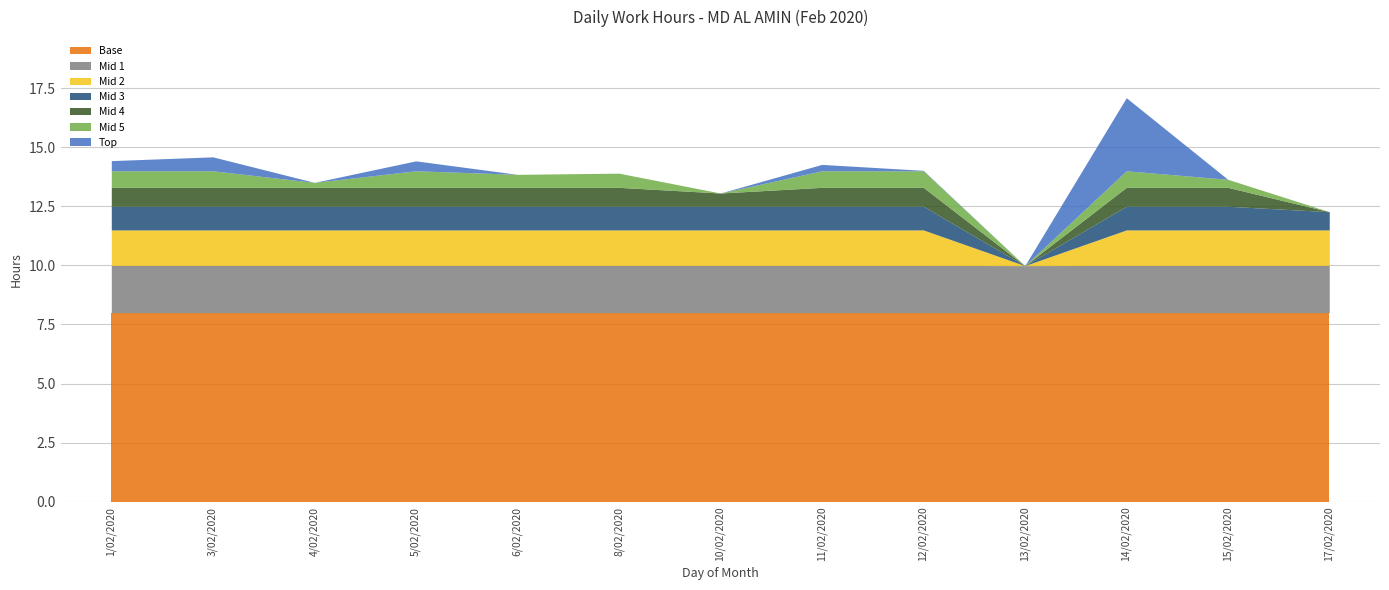

The value at 8 is 4.5. True or false?

False